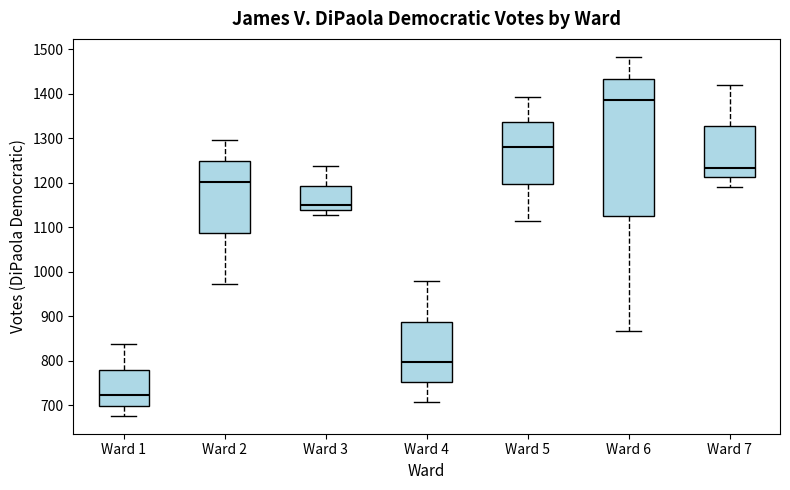

Which box is the tallest, from its lower edge to its upper edge?

Ward 6